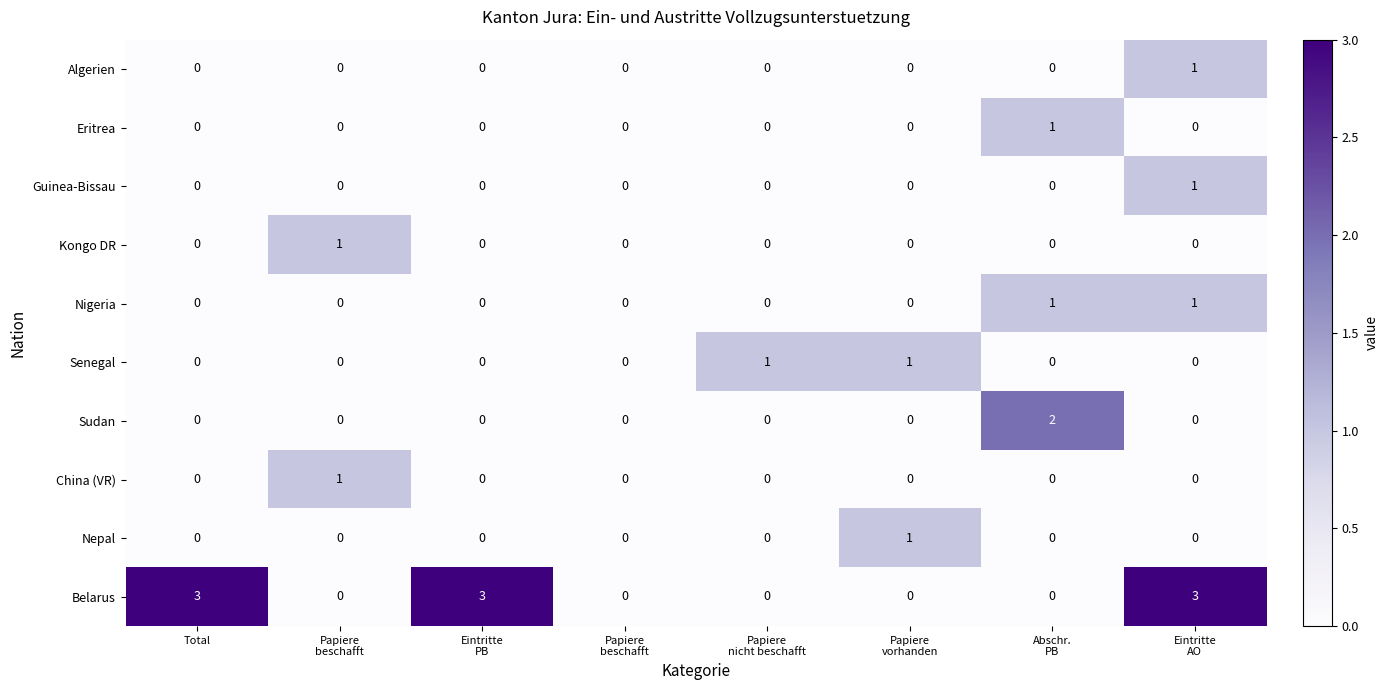

Count the number of data series in this chart.

10